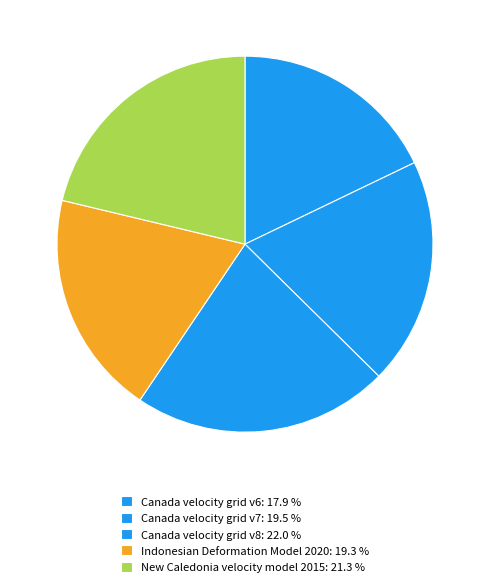

Does Indonesian Deformation Model 2020 represent more than half of the total?

No